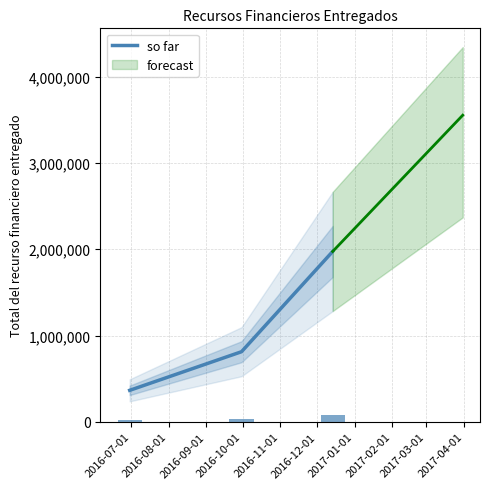

What is the average value?

1050780